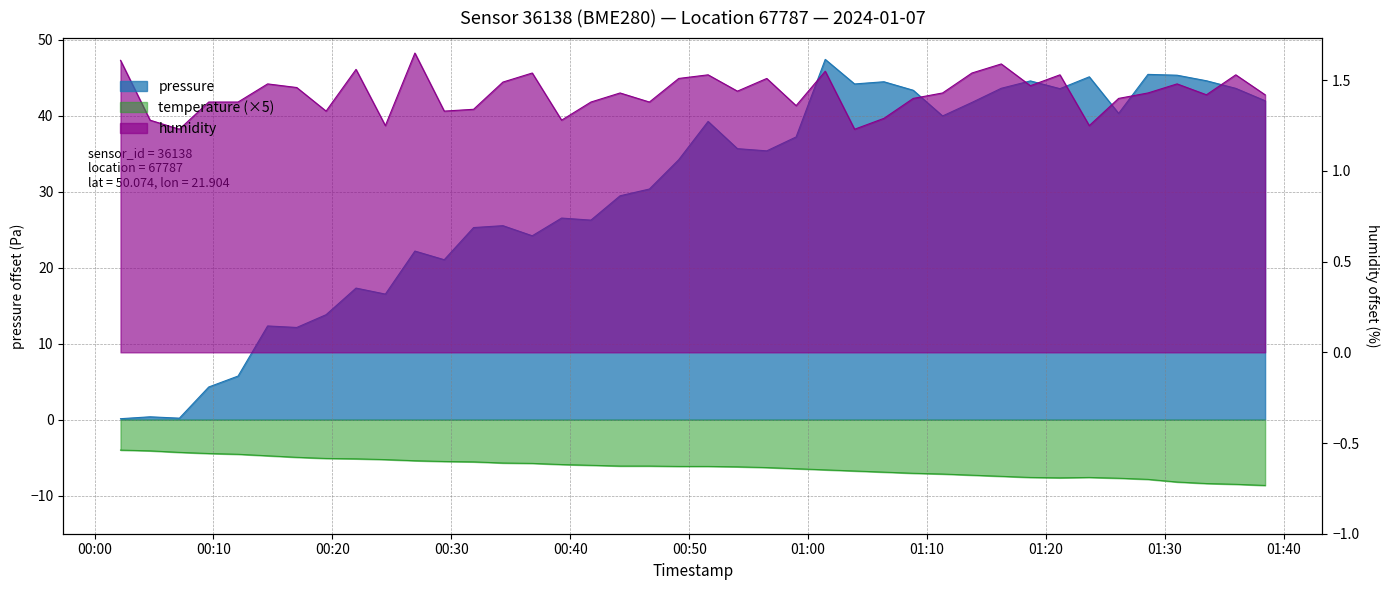

What is the difference between the maximum and second lowest values in the pressure series?

47.2